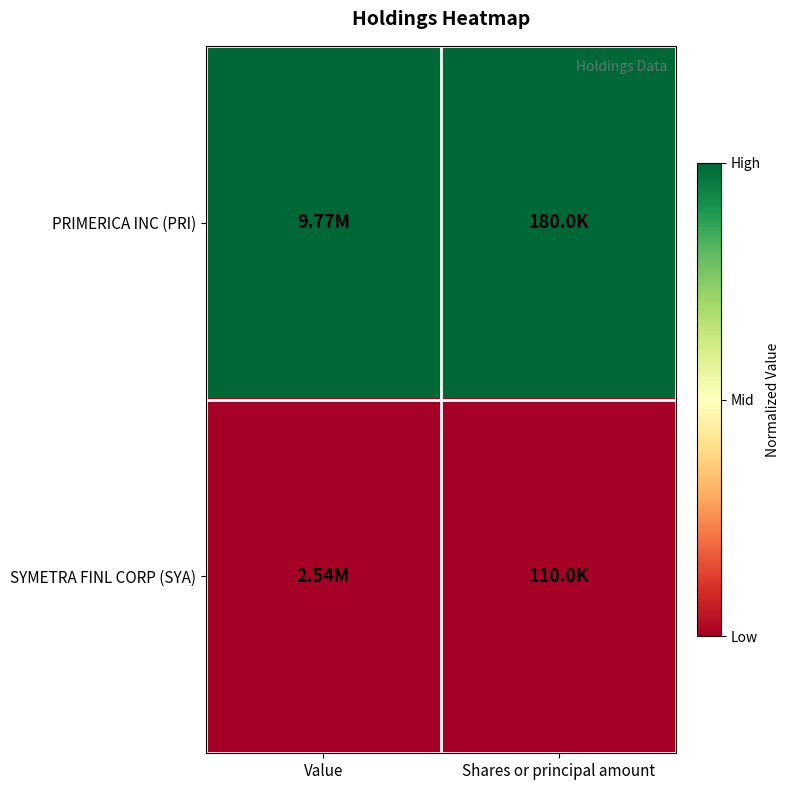

What is the spread (max minus min) of values at Shares or principal amount?

1